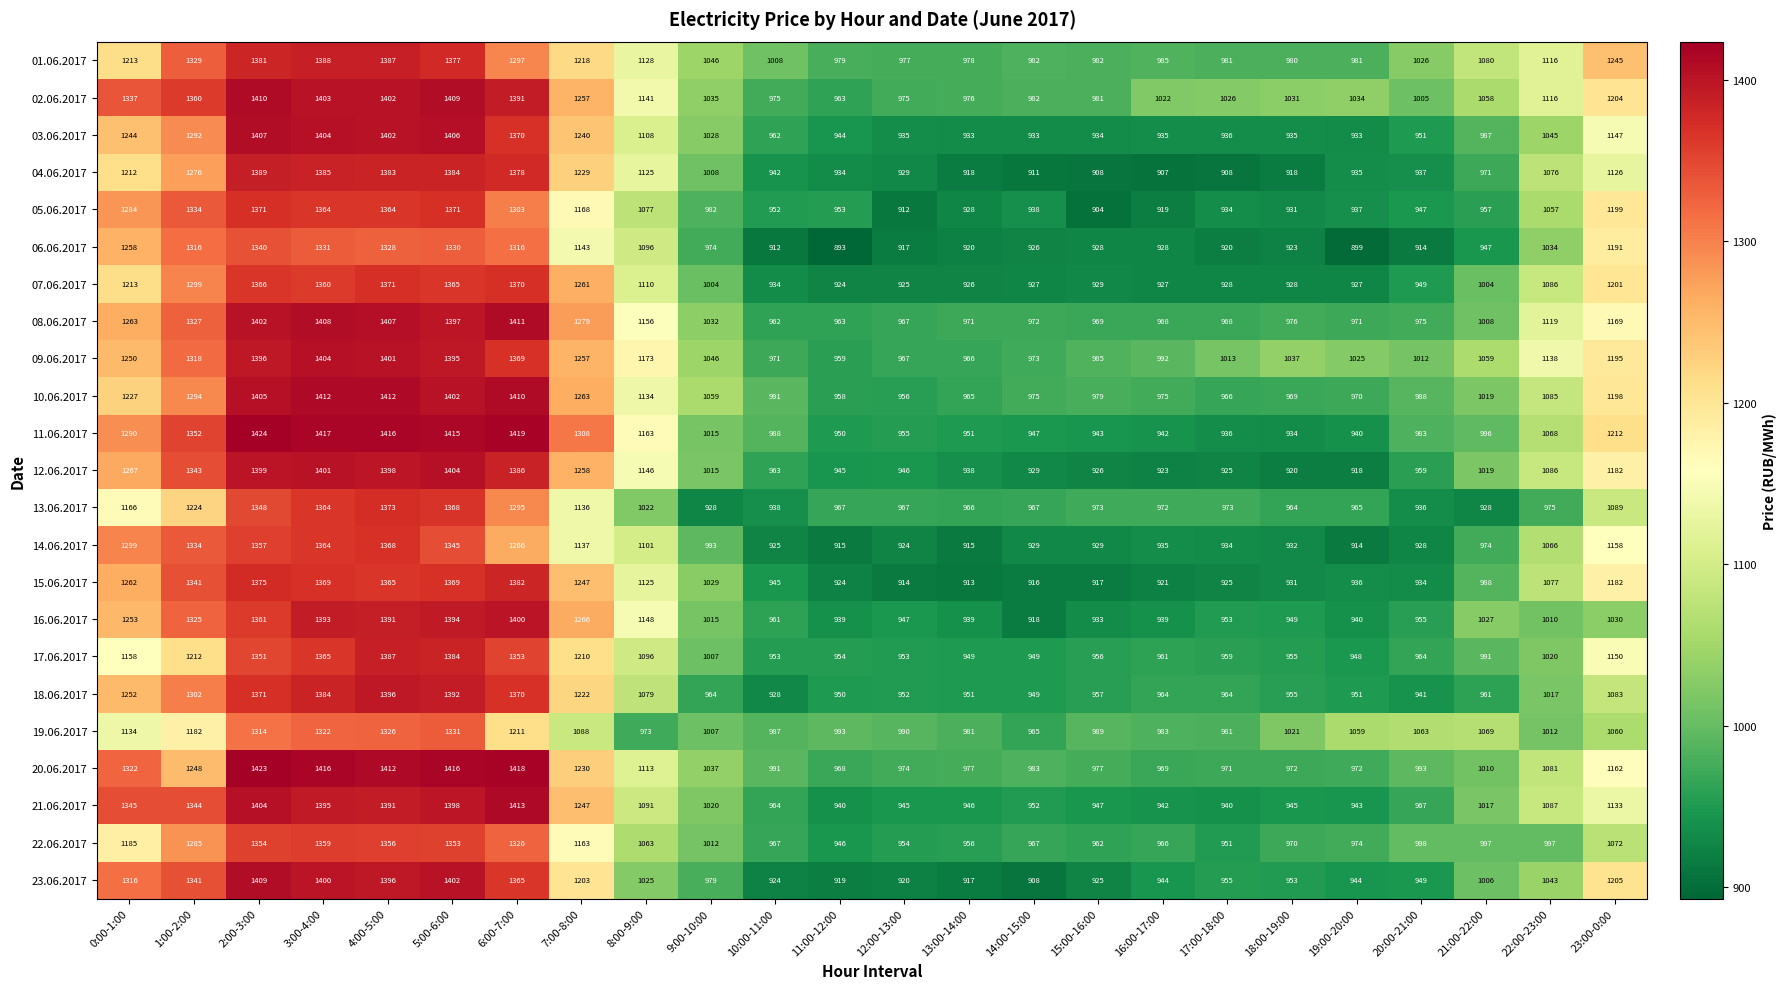

At which label is 14.06.2017 closest to 1141?

7:00-8:00